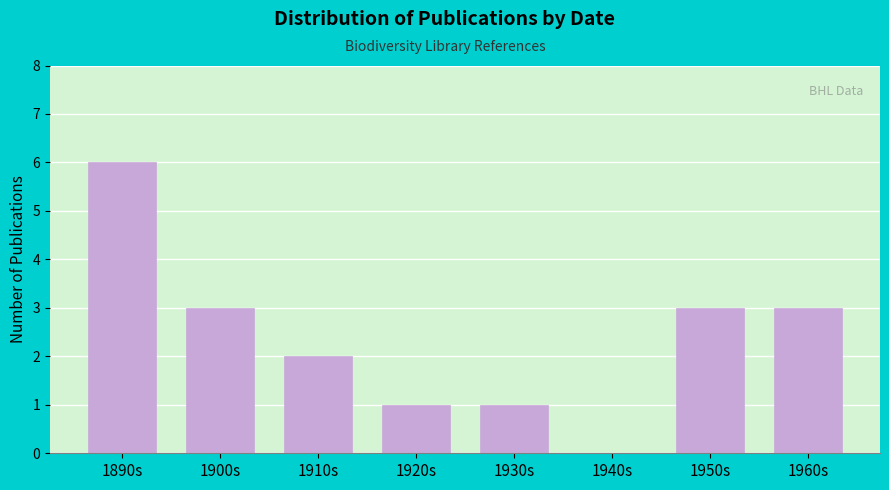

Reading left to right, list all the values displayed in this chart.

1890s=6	1900s=3	1910s=2	1920s=1	1930s=1	1940s=0	1950s=3	1960s=3